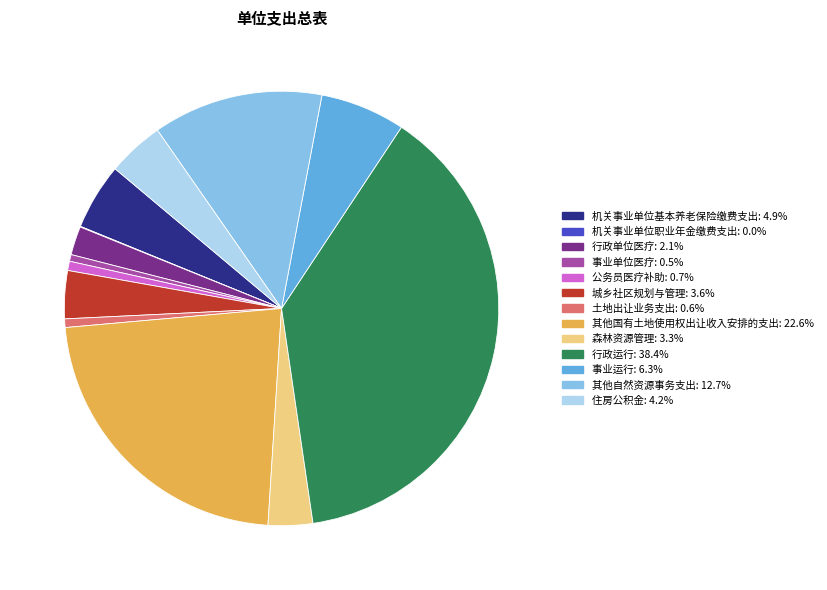

Is the sum of 城乡社区规划与管理: 3.6% and 行政运行: 38.4% greater than half?

No